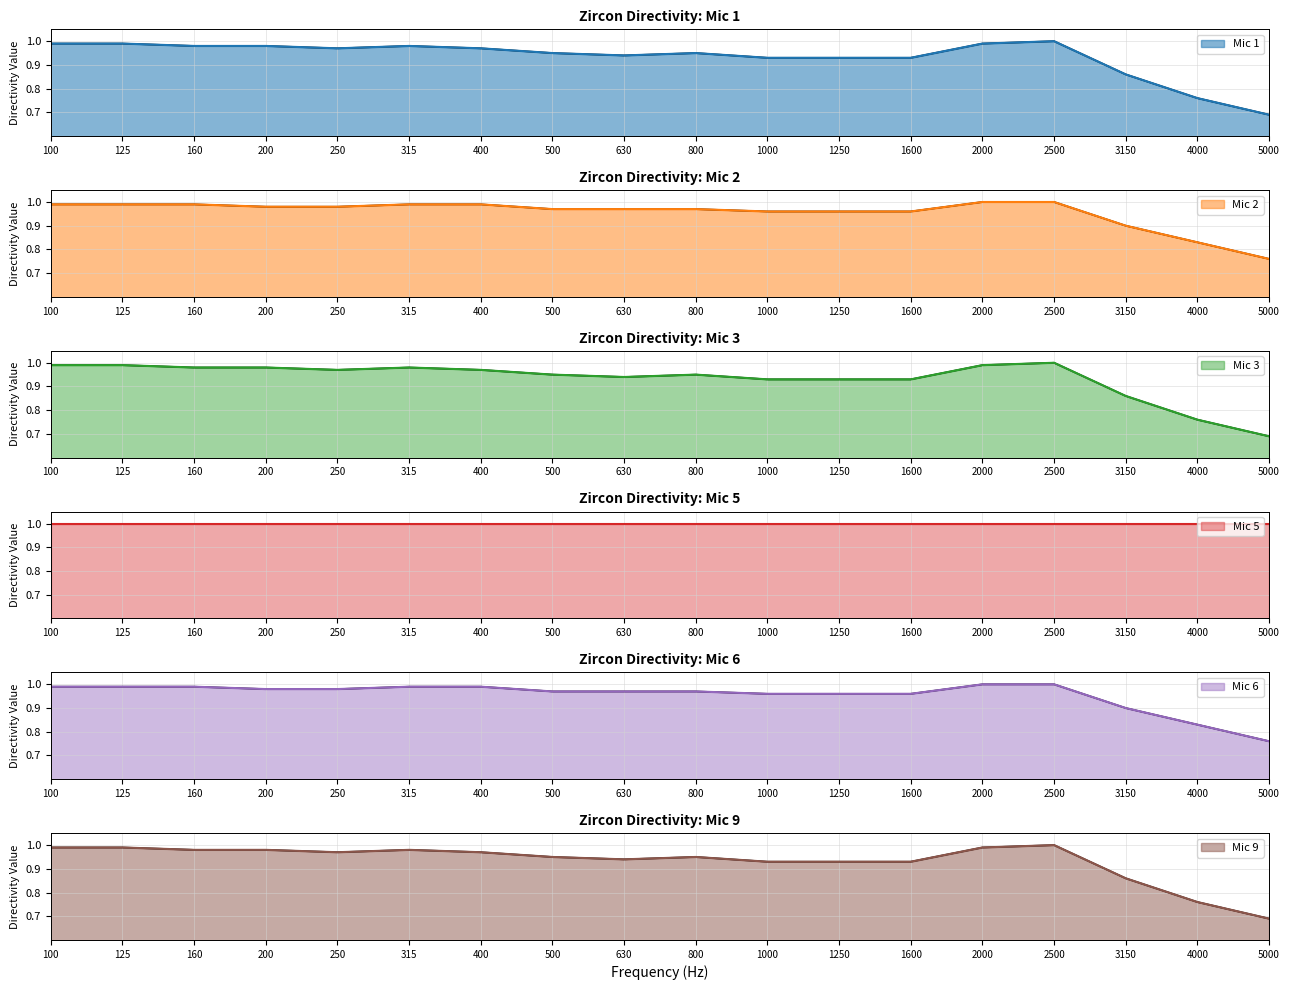

Which series has the largest total across all categories?

Mic 2